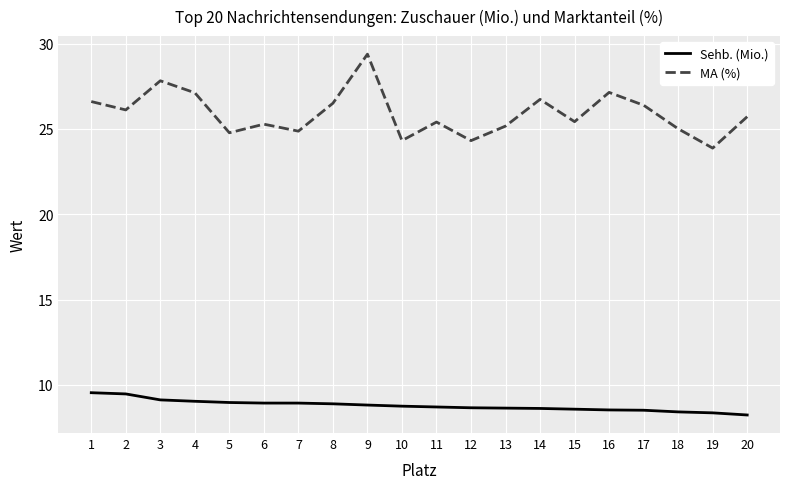

At which category is the sum across all series the highest?

9